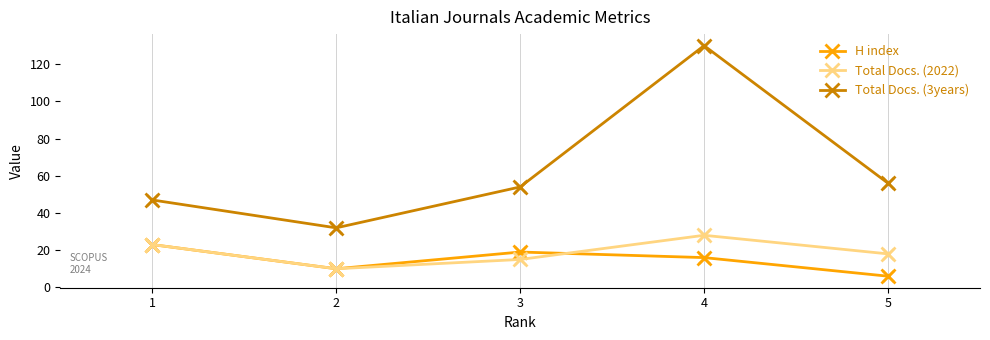

At which category is the sum across all series the highest?

4